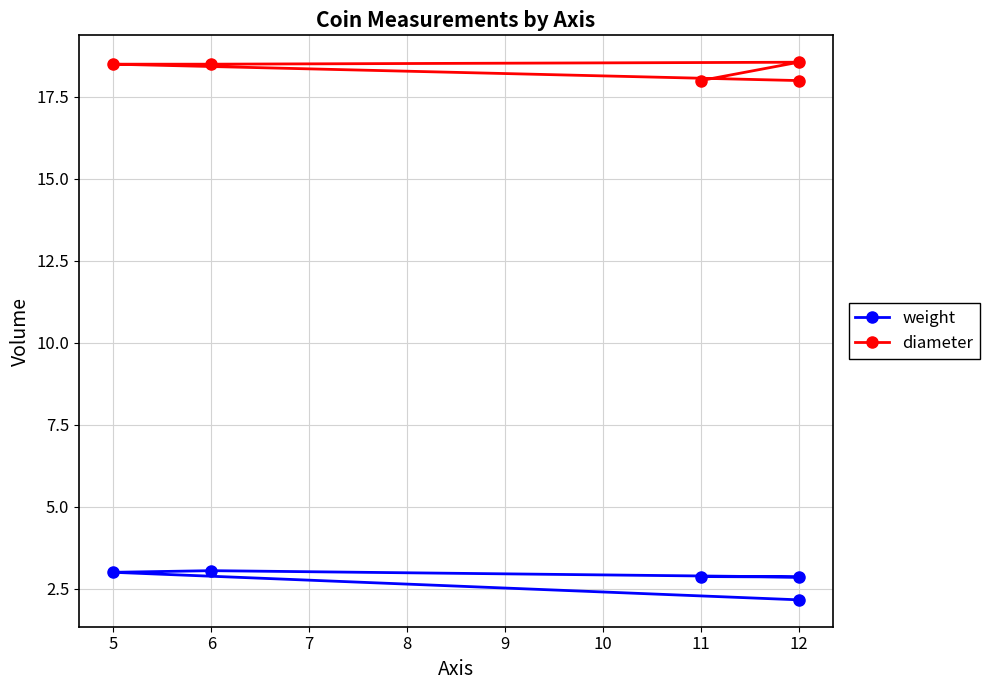

At which category does weight reach its first local peak?

6